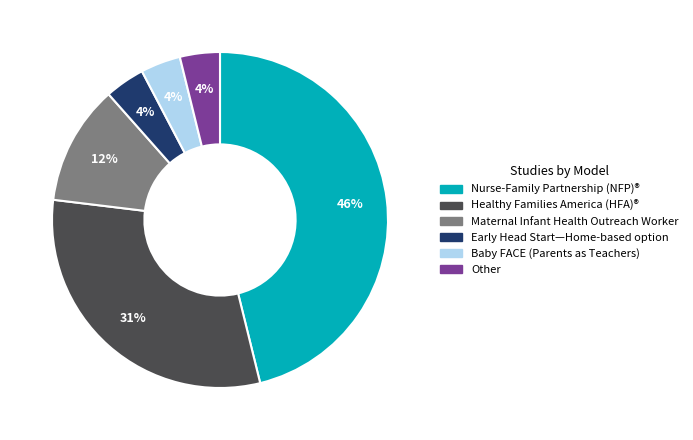

Which slice is the largest?

Nurse-Family Partnership (NFP)®